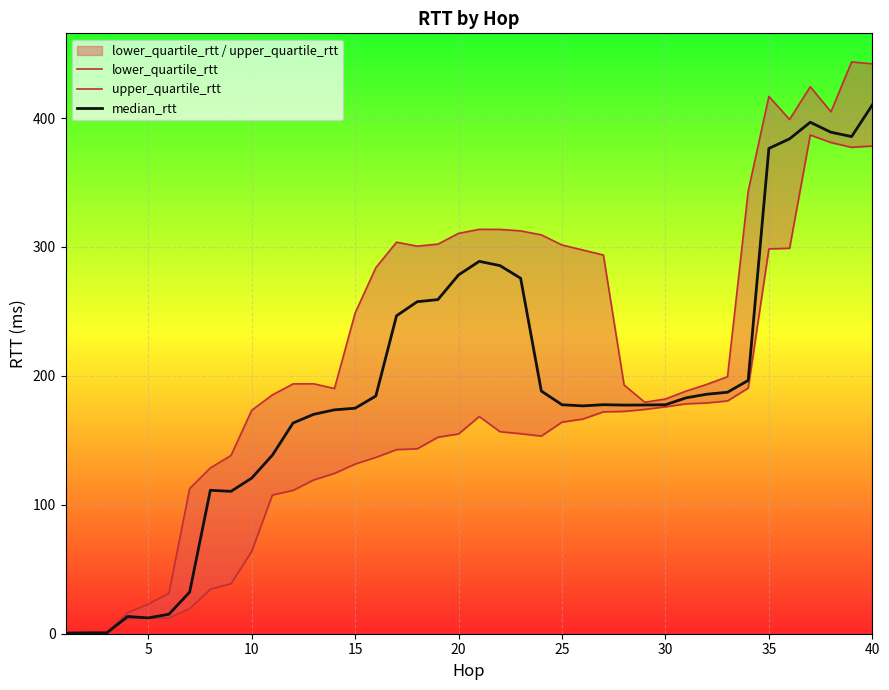

Which series has the largest total across all categories?

upper_quartile_rtt